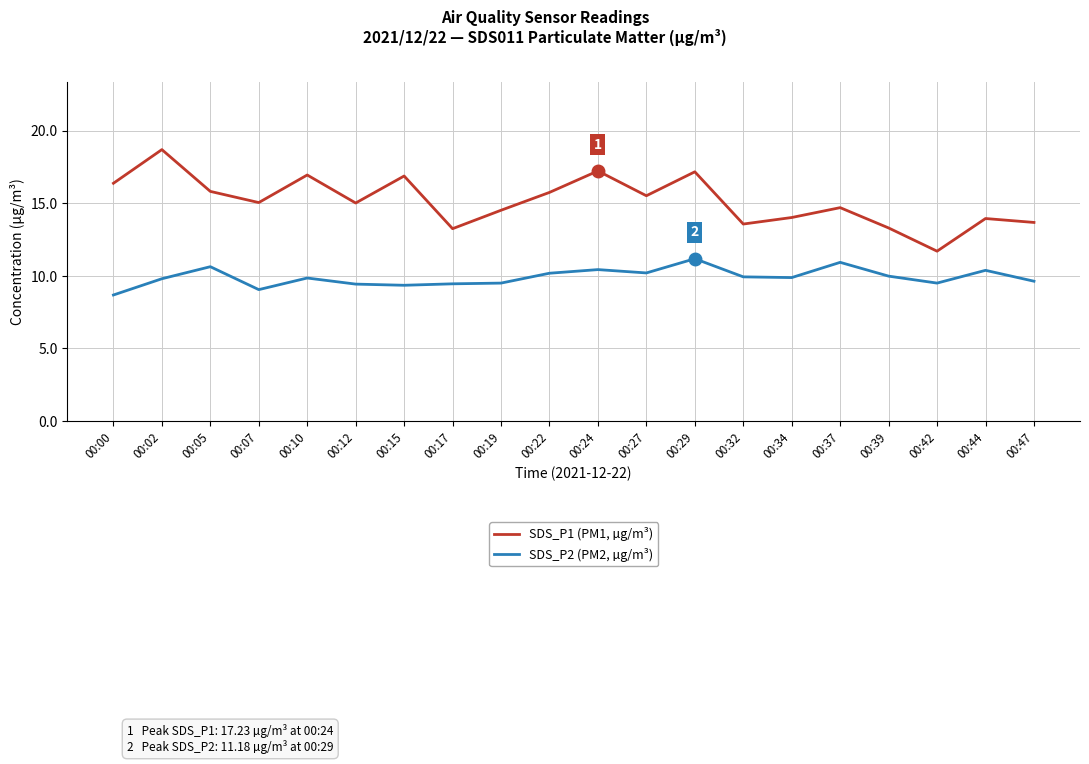

What is the spread (max minus min) of values at 00:02?

8.9